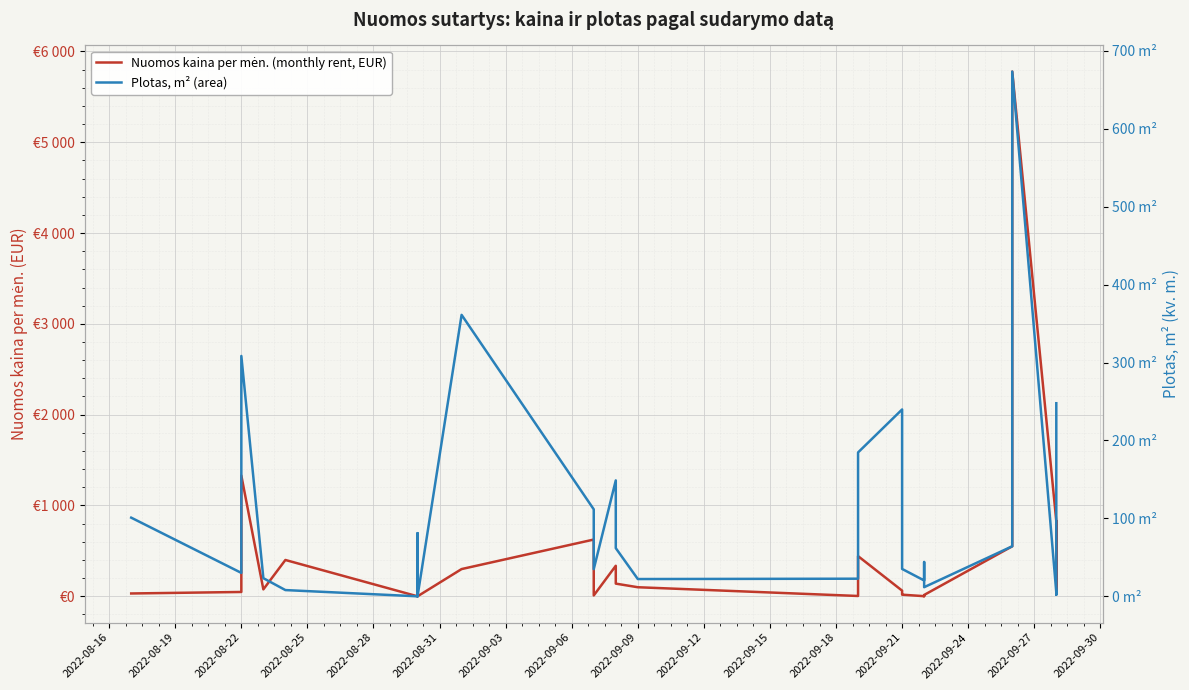

Reading left to right, extract all data points from this chart.

Nuomos kaina per mėn. (monthly rent, EUR): 31.3	47.8	1329.3	76.4	400.0	0.0	29.2	190.3	83.5	0.0	0.0	300.0	625.0	9.4	336.1	139.7	99.9	3.6	442.5	62.4	30.9	17.9	1.6	1.2	1.6	14.9	550.7	5777.4	828.0	32.0	32.0	828.0	52.0
Plotas, m² (area): 100.9	30.0	308.4	23.3	8.0	0.0	27.5	54.4	81.0	81.0	0.0	361.2	111.6	34.9	148.7	61.8	22.2	22.6	184.6	239.8	60.5	35.1	20.3	33.6	44.0	11.7	64.2	673.4	5.0	2.0	2.0	5.0	247.8